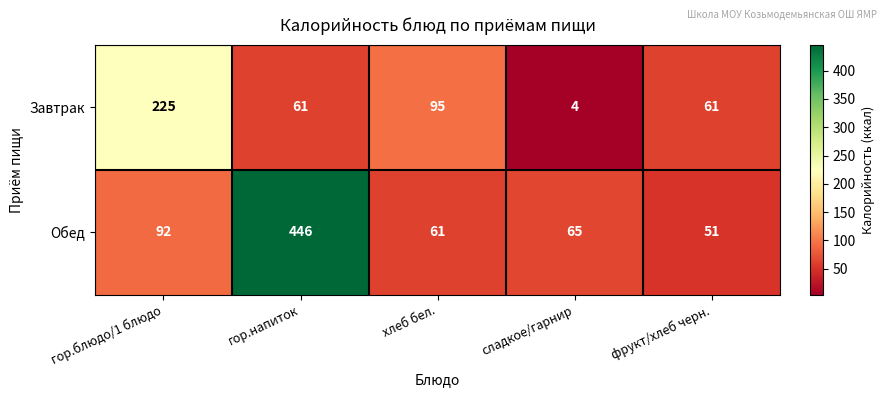

What is the minimum value shown in the chart?

4